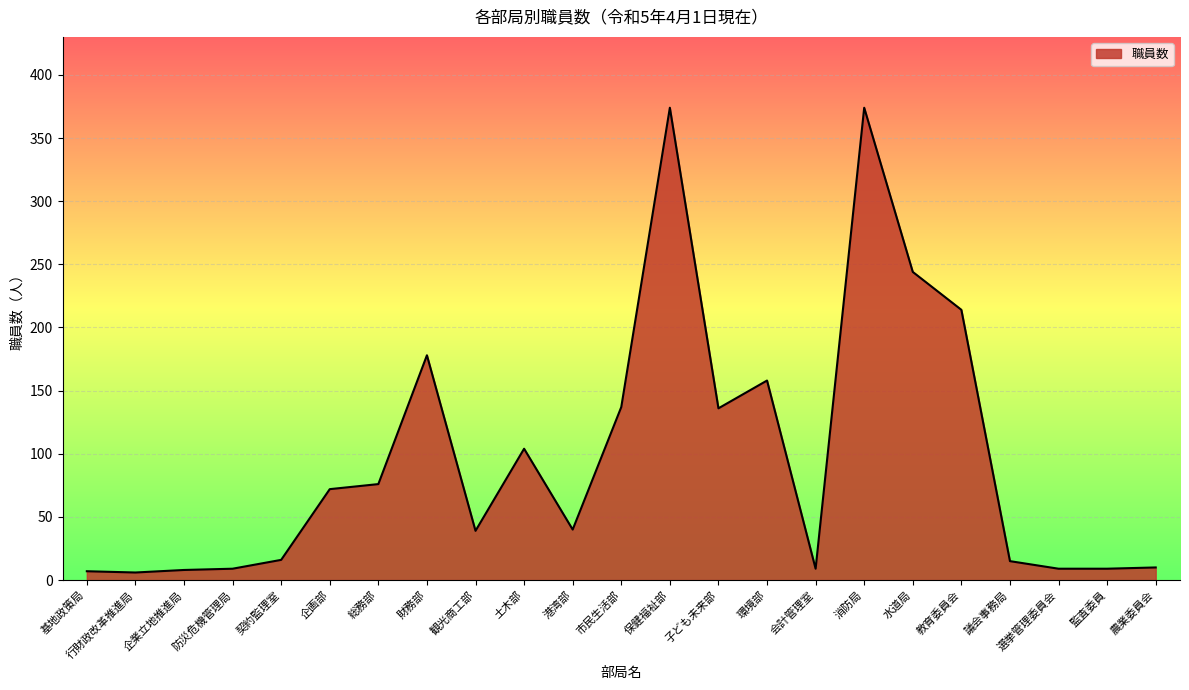

What position from the left is 子ども未来部?

14